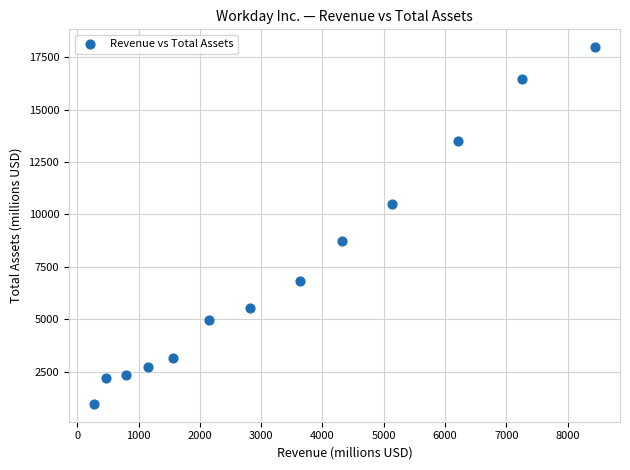

What is the range of Y values (max minus min)?

17018